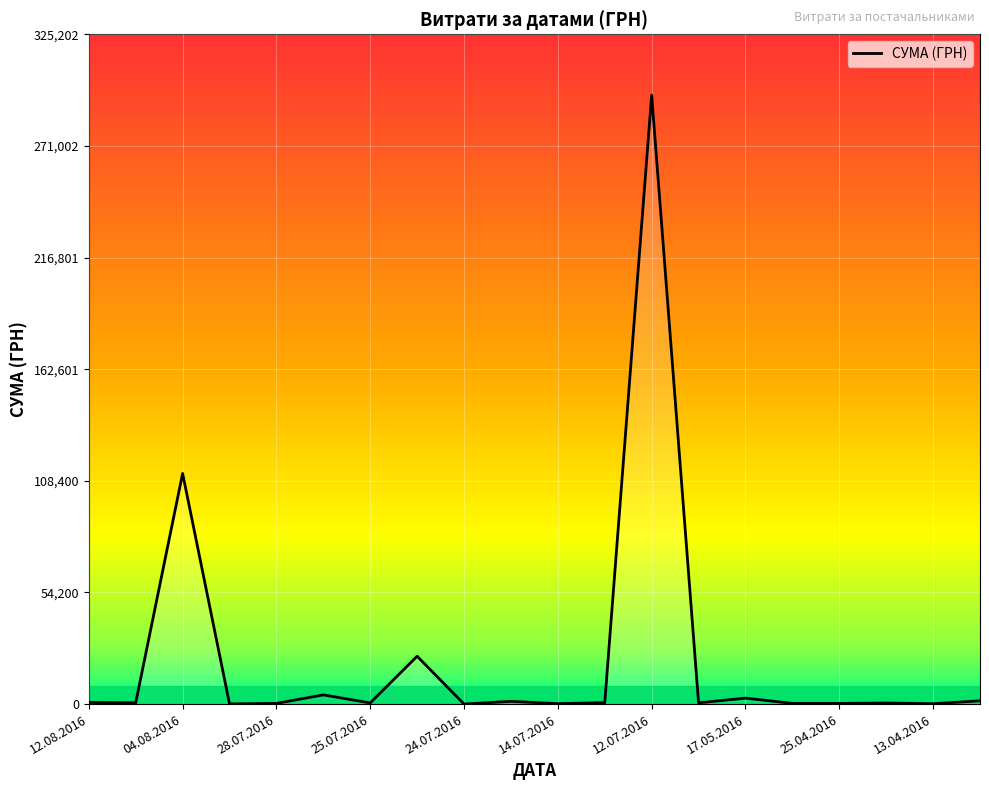

True or false: the data shows 339.4 at 04.05.2016.

True